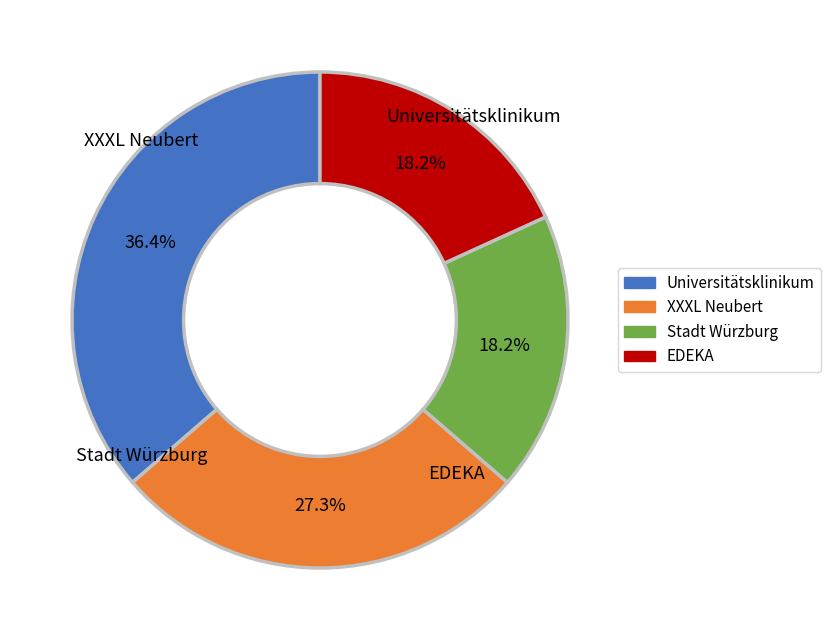

Is it true that Stadt Würzburg is 27% of the pie?

True